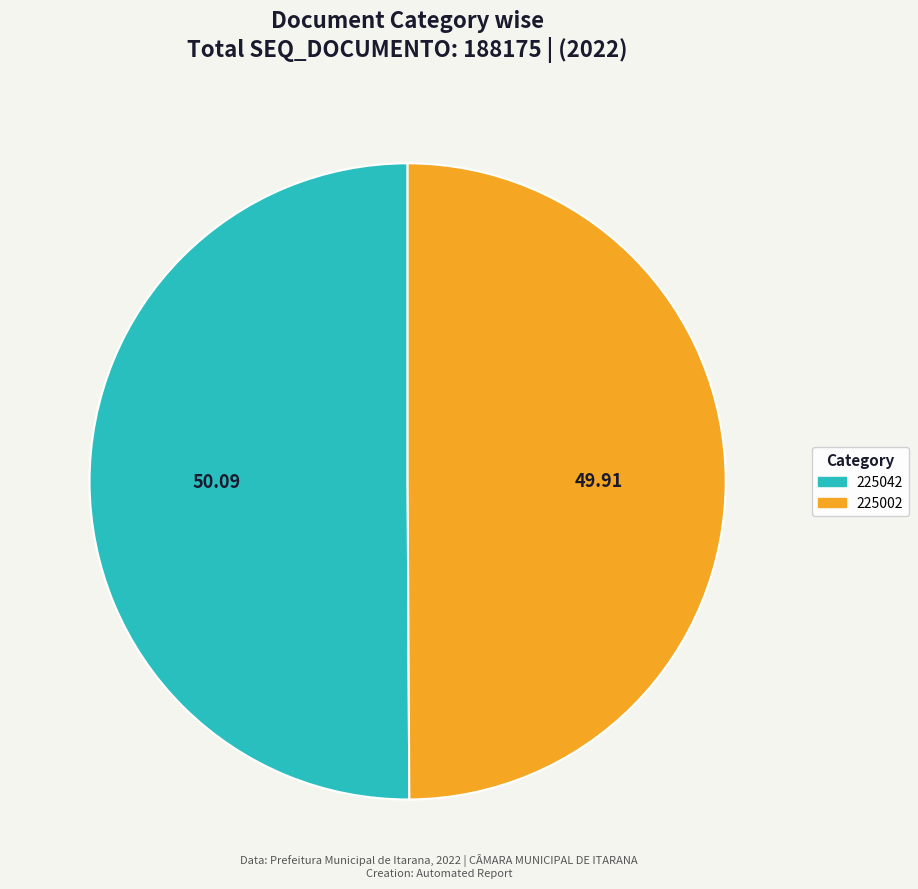

Combined, do 225002 and 225042 account for over 50%?

Yes